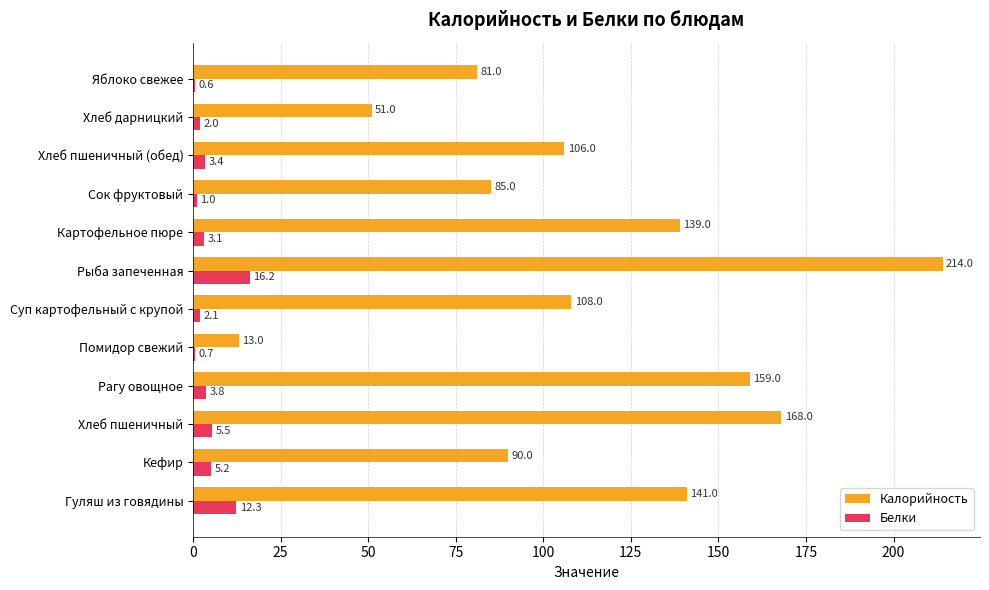

How many values in the Белки series exceed 3?

7